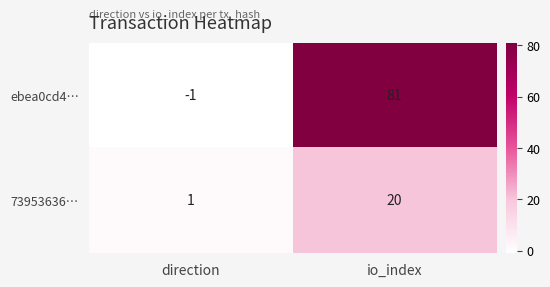

What is the total value across all series at io_index?

101